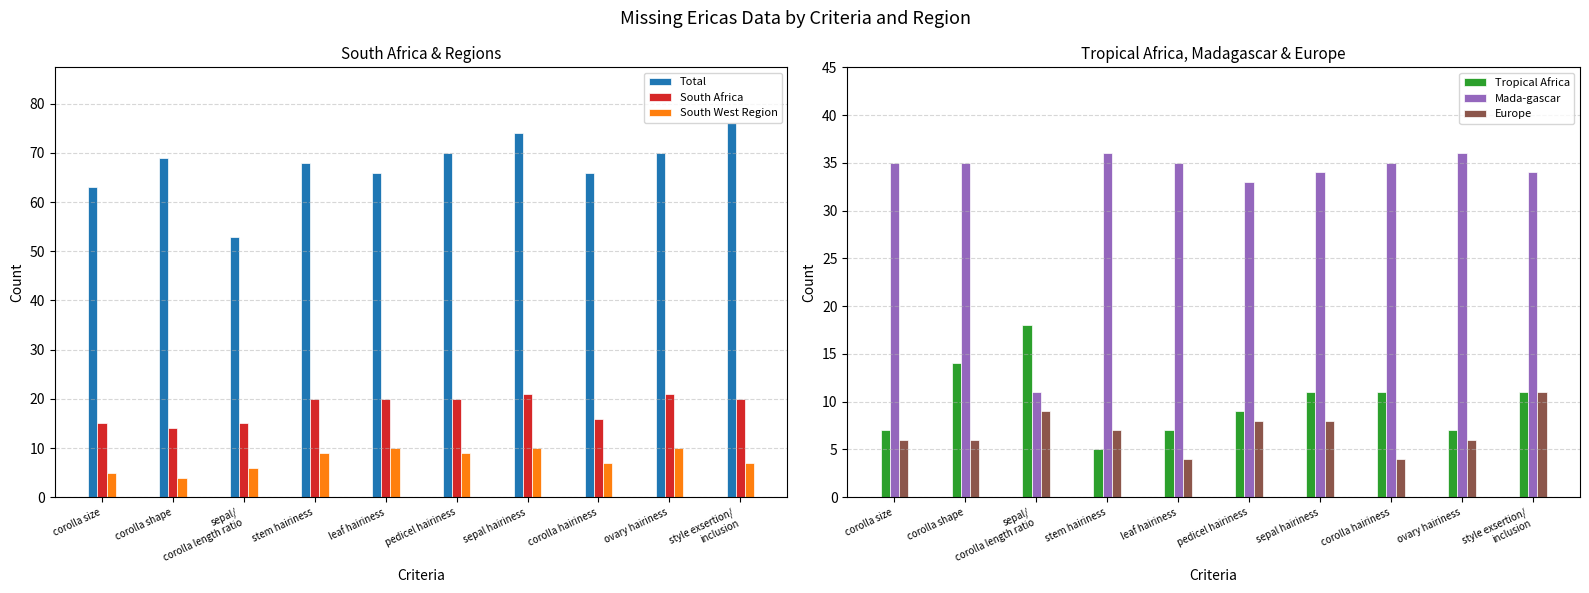

Which category has the lowest value across all series?

corolla shape